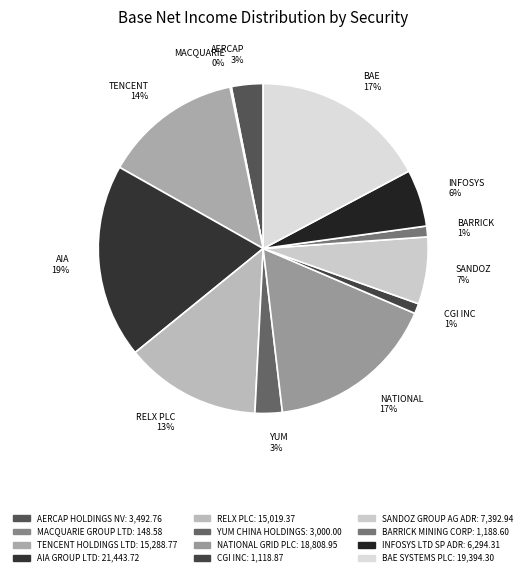

What percentage is the INFOSYS LTD SP ADR slice, to the nearest percent?

6%